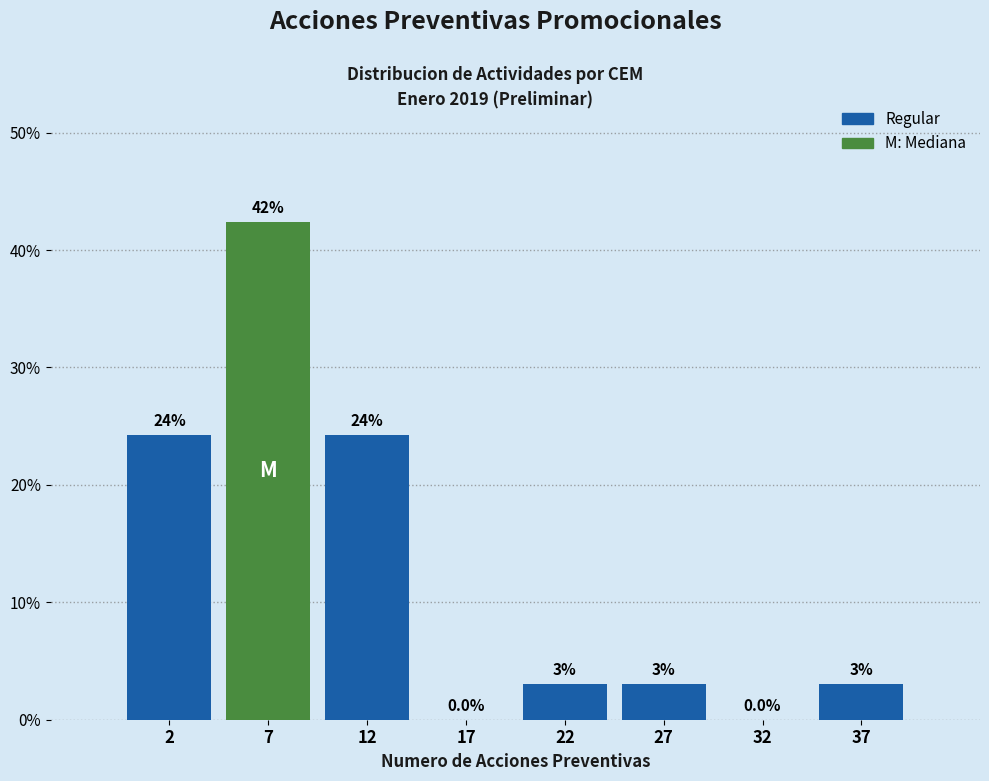

Reading right to left, what are all the values shown in this chart?

37=3.0	32=0.0	27=3.0	22=3.0	17=0.0	12=24.2	7=42.4	2=24.2